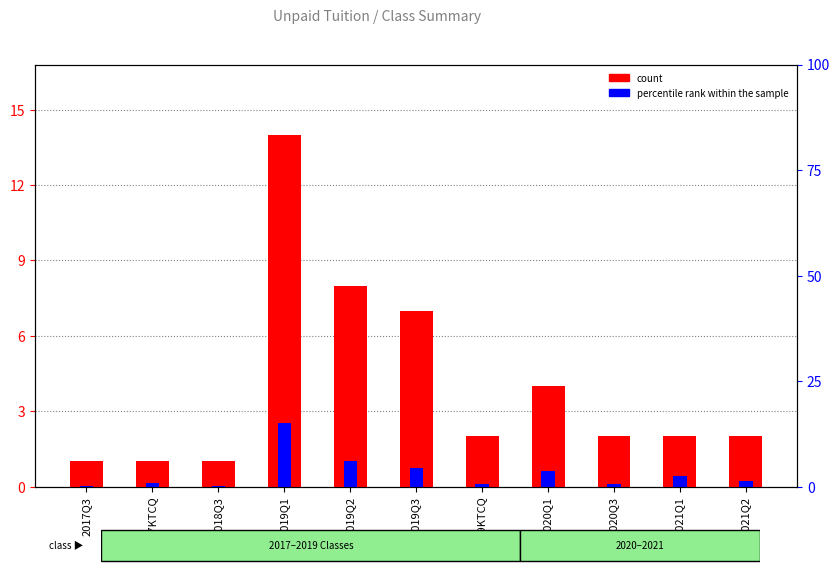

What is the approximate value of count at 2018Q3?

1.0